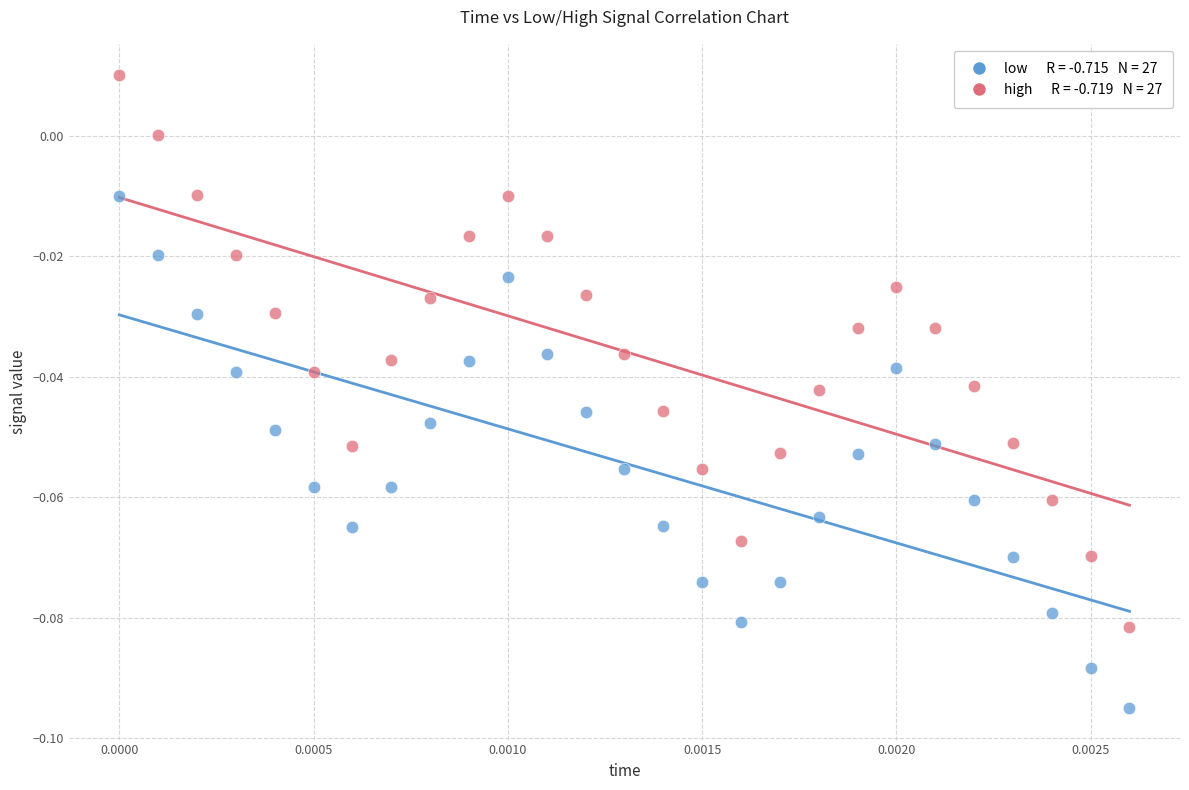

Count the number of points in this scatter plot.

54